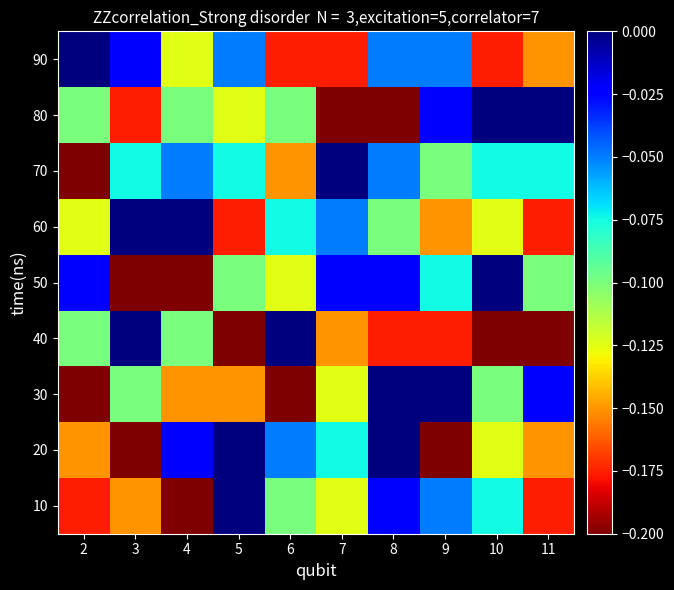

Between 3 and 5, which is larger?

5